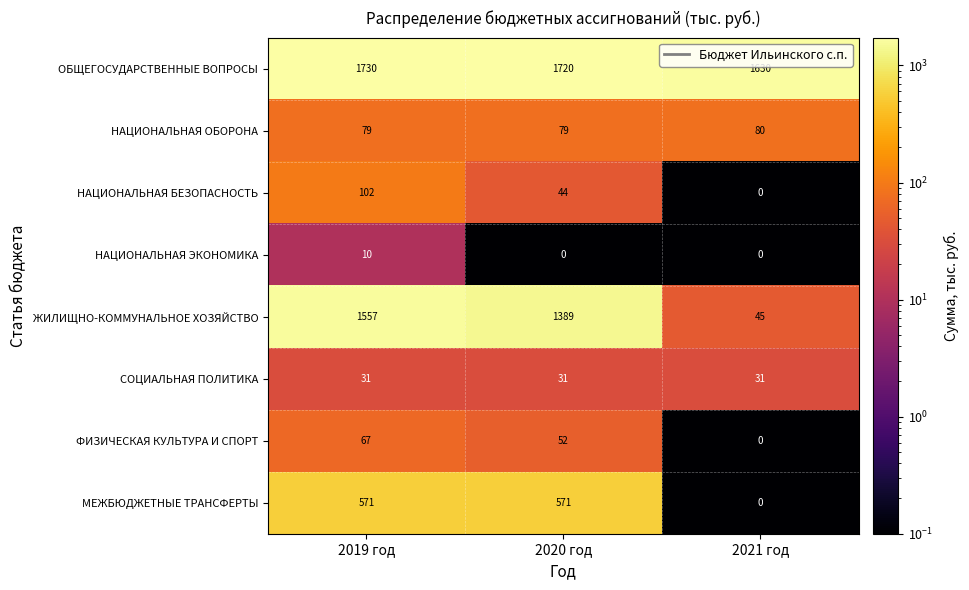

Is it true that ОБЩЕГОСУДАРСТВЕННЫЕ ВОПРОСЫ equals 988 at 2019 год?

False